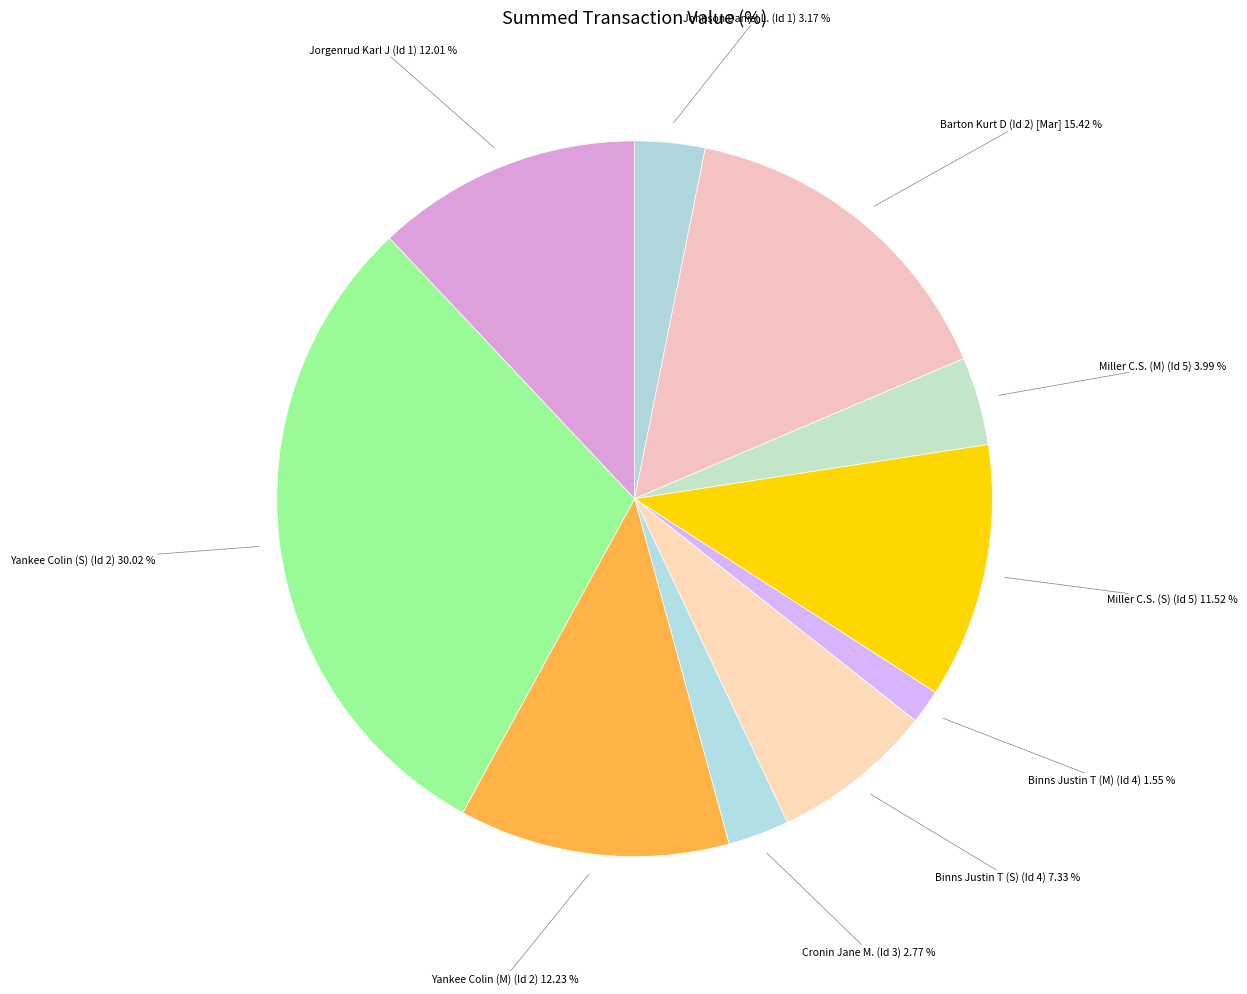

Is there any slice that represents more than half of the pie?

No